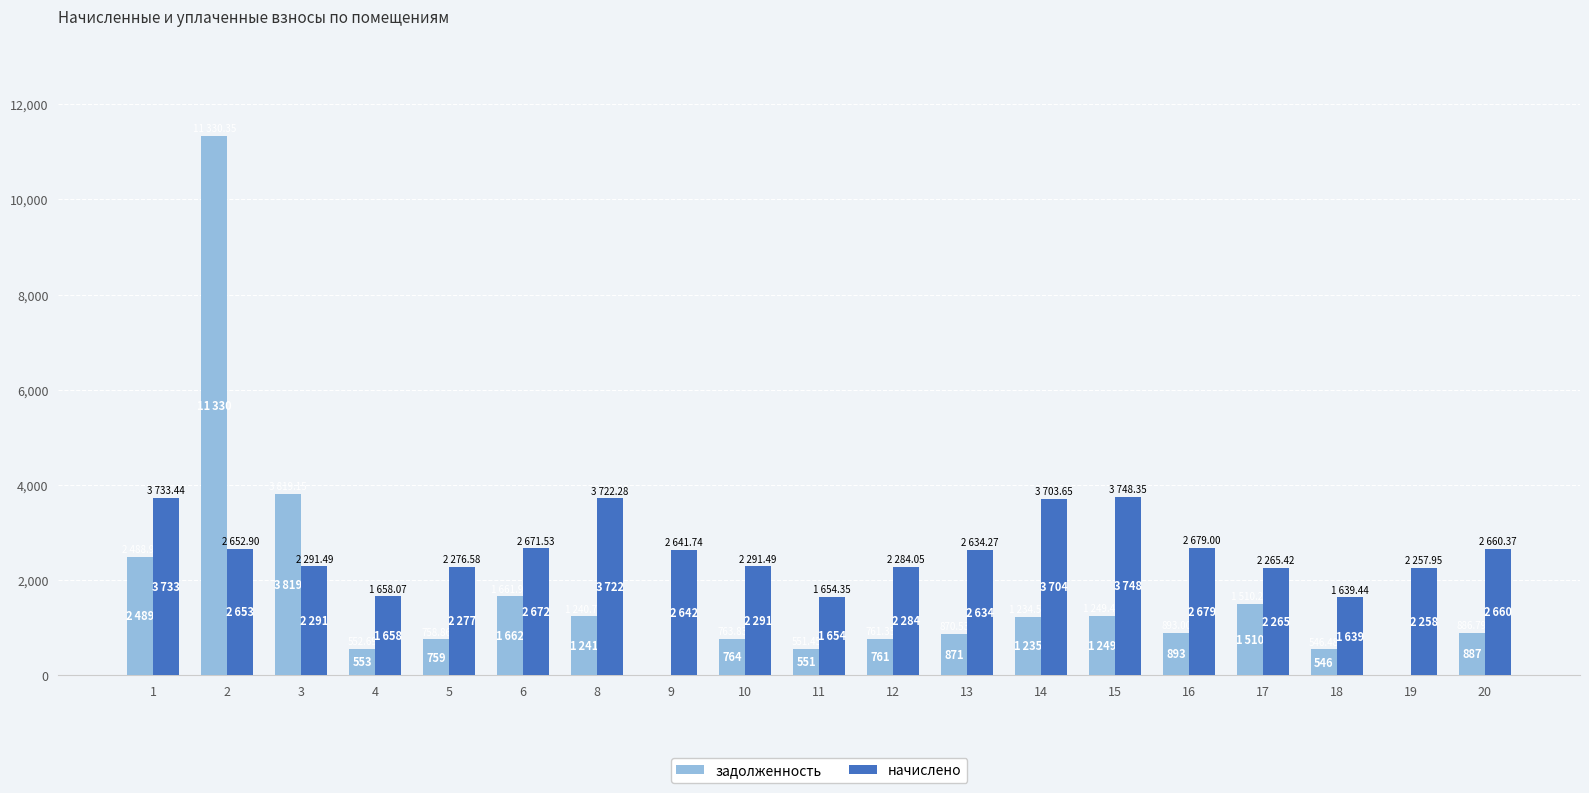

Which series has the largest total across all categories?

начислено